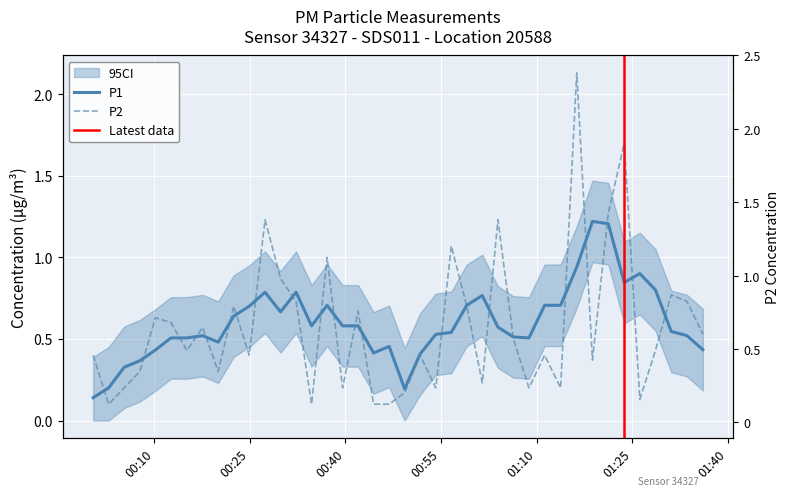

What is the value of the 1st point from the left?

0.4